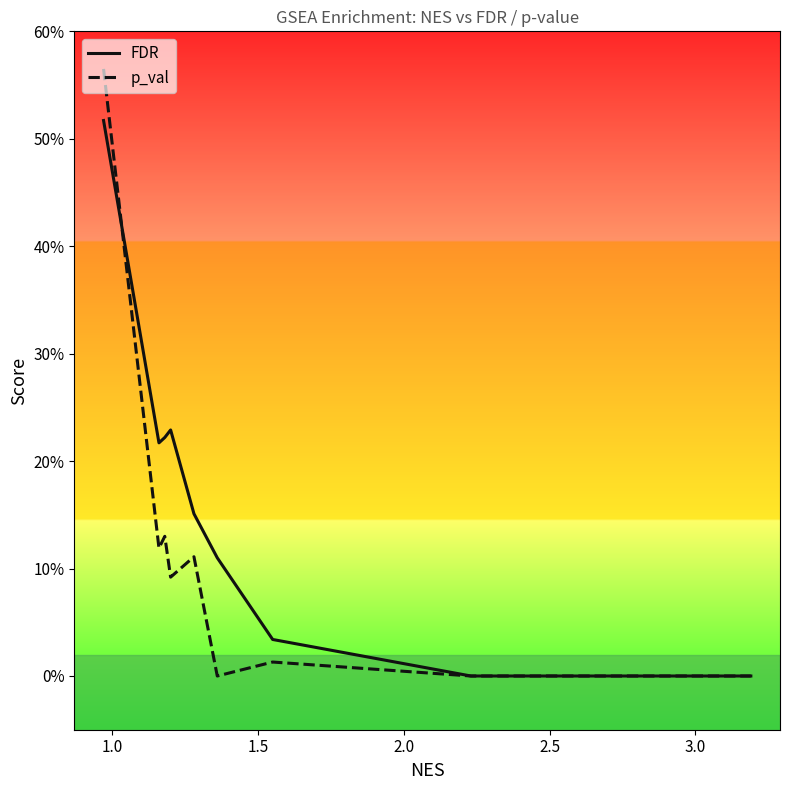

Does the chart have visible grid lines?

No